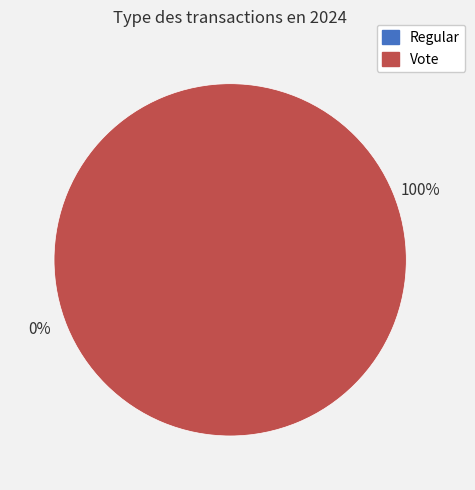

Which slice represents more than half of the pie?

Vote